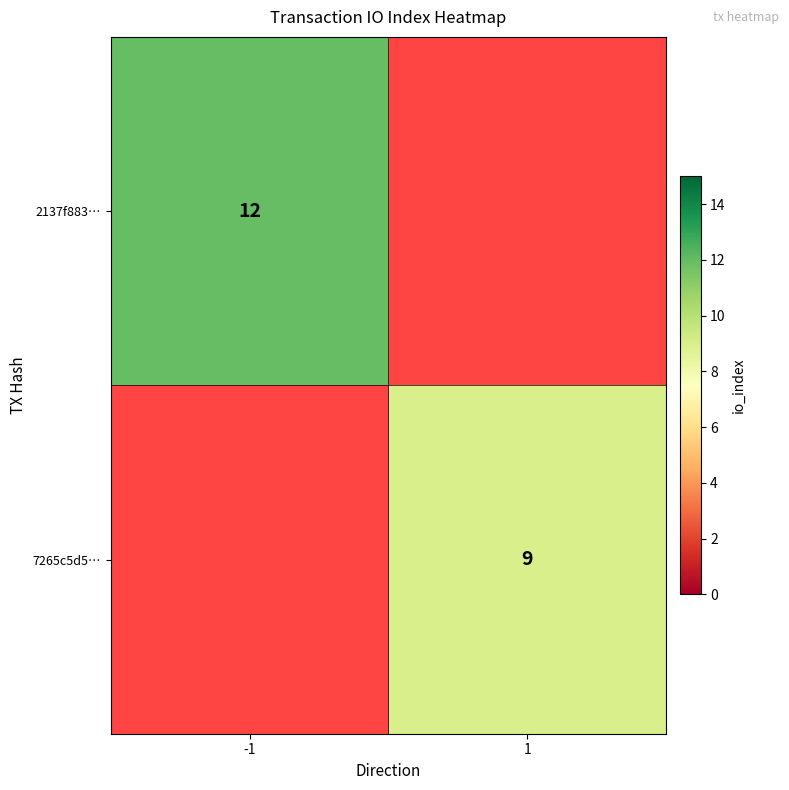

What is the smallest value displayed?

9.0